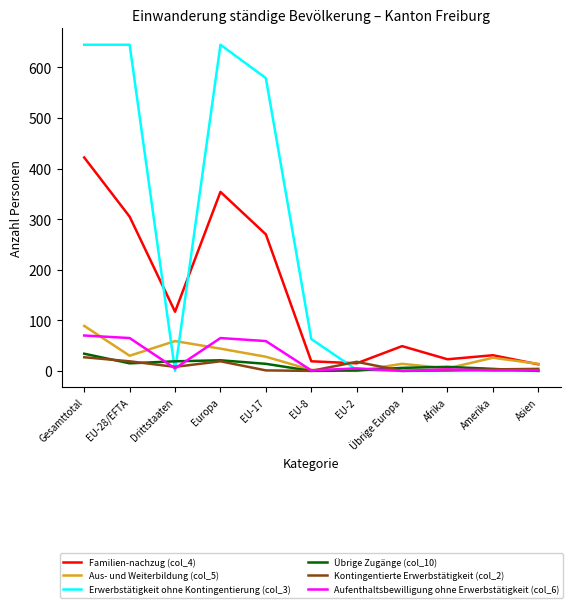

At which label does Kontingentierte Erwerbstätigkeit (col_2) first exceed 4?

Gesamttotal